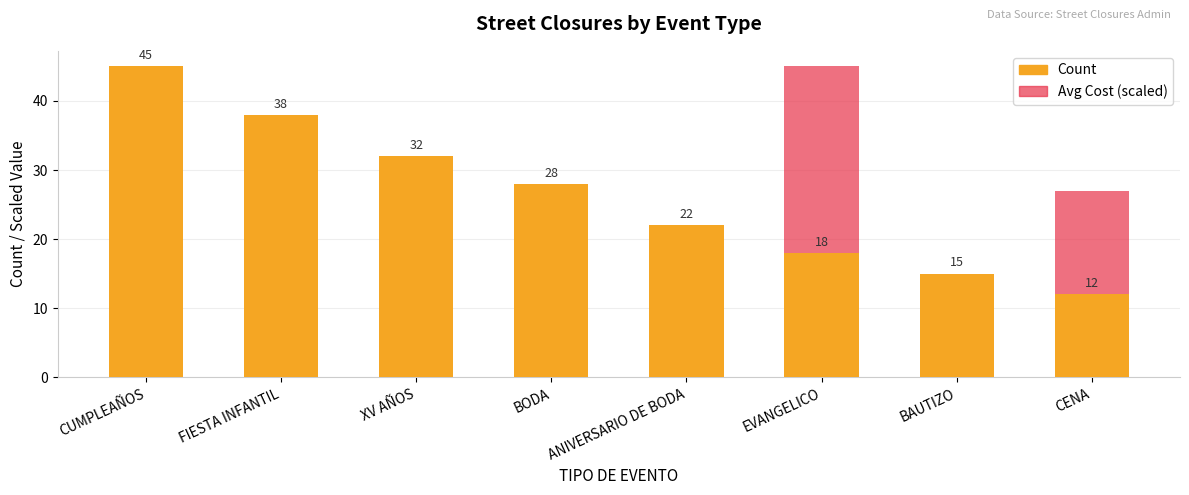

At BODA, list the series in order from smallest to largest.

Avg Cost (scaled), Count